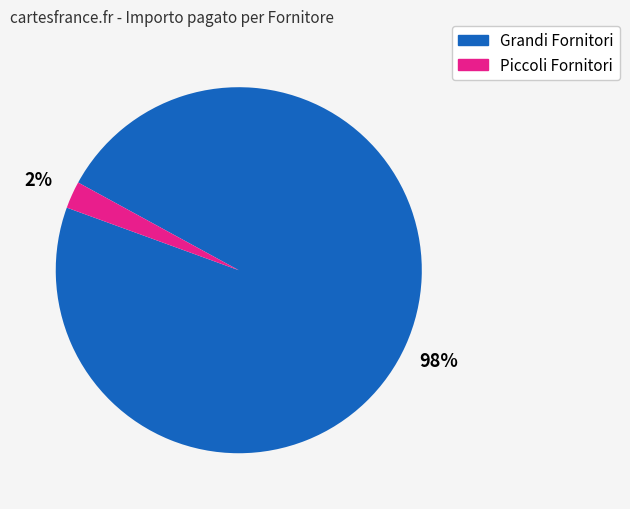

Is it true that Piccoli Fornitori is 2% of the pie?

True